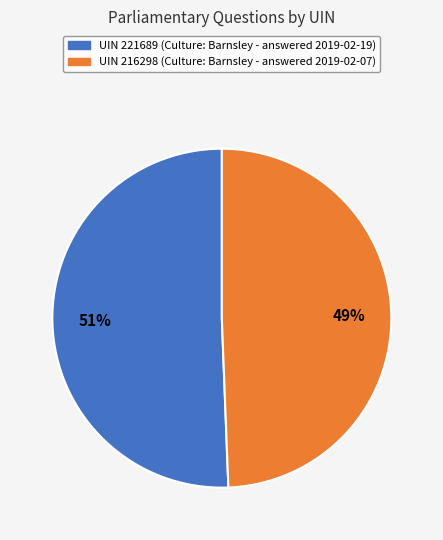

Does UIN 216298 represent more than half of the total?

No